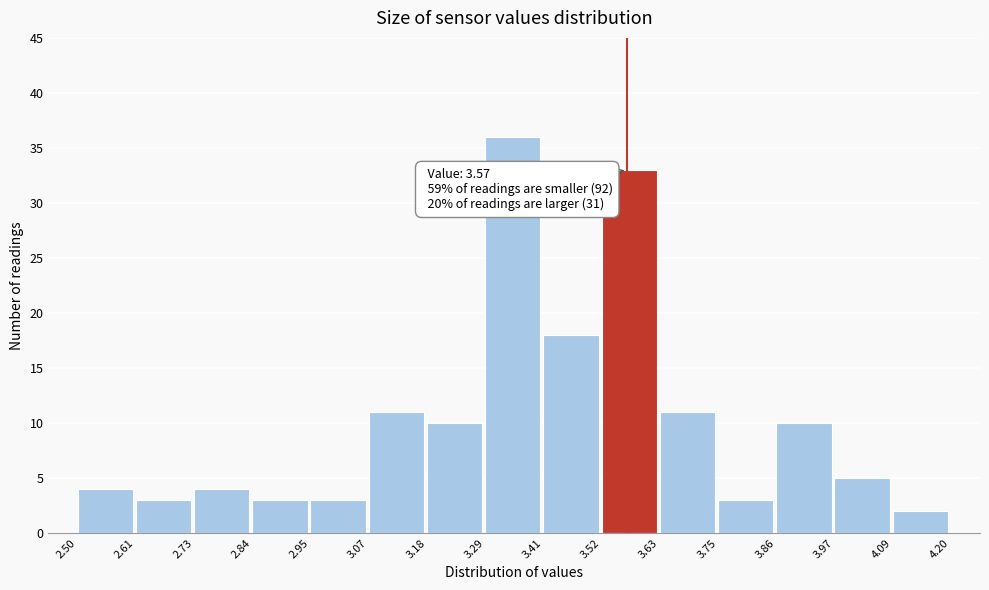

Over which range of the x-axis is the bar tallest?

3.29 to 3.41